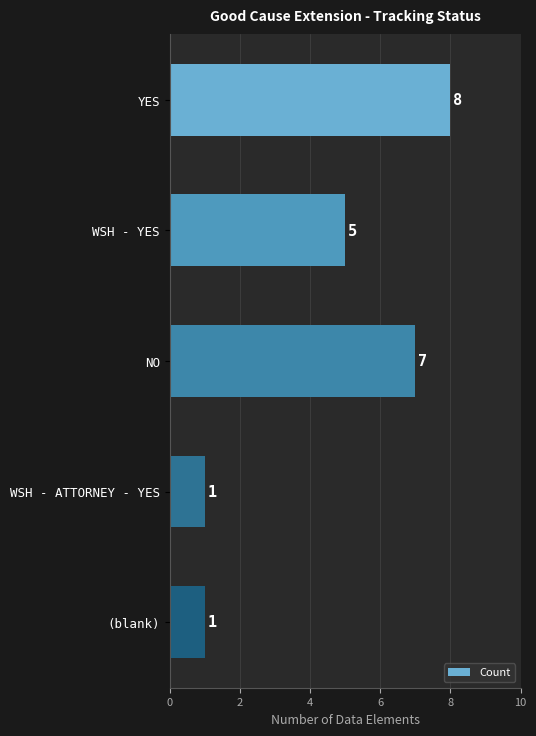

What is the difference between the maximum and minimum values?

7